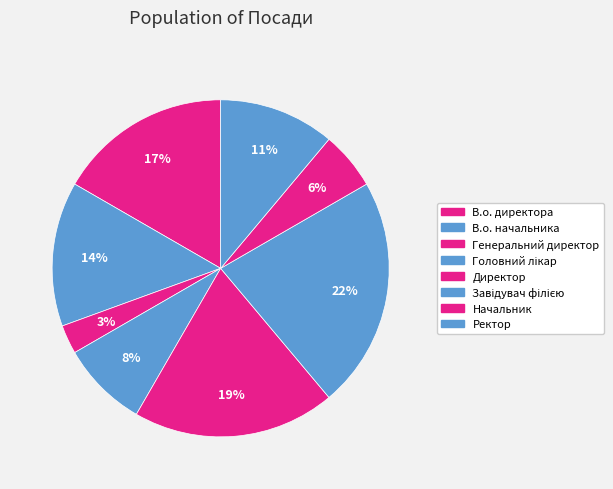

What is the ratio of the value at В.о. директора to the value at Директор?

0.9